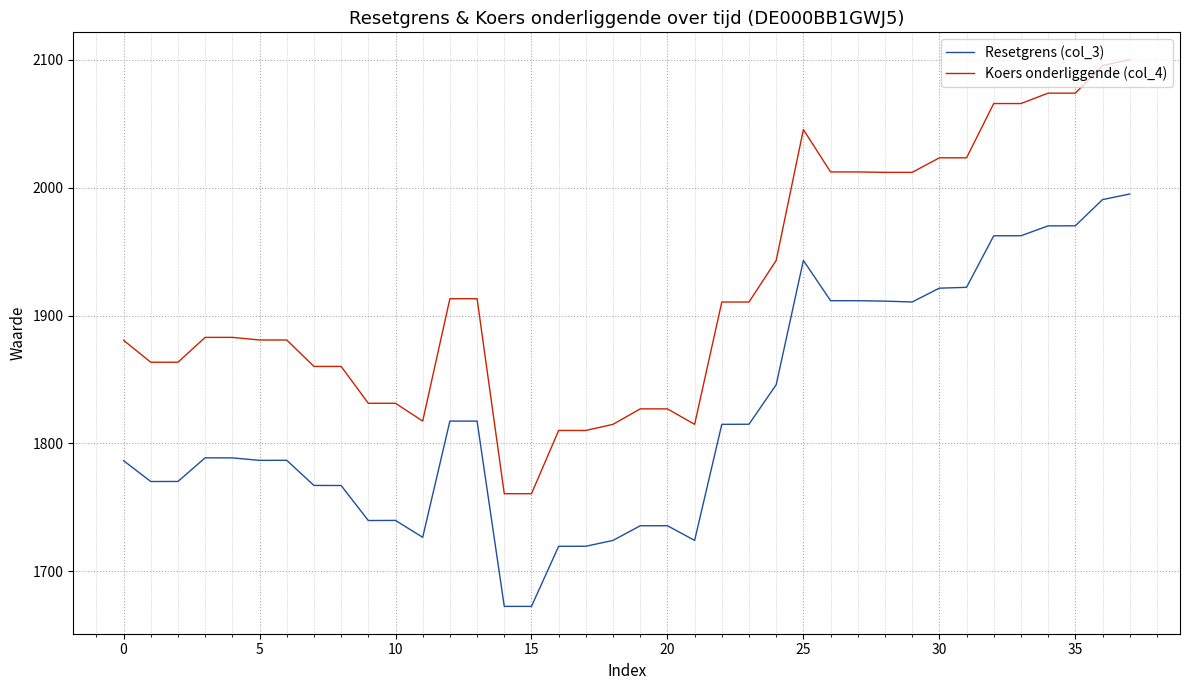

What are all the series names shown in the legend?

Resetgrens (col_3), Koers onderliggende (col_4)